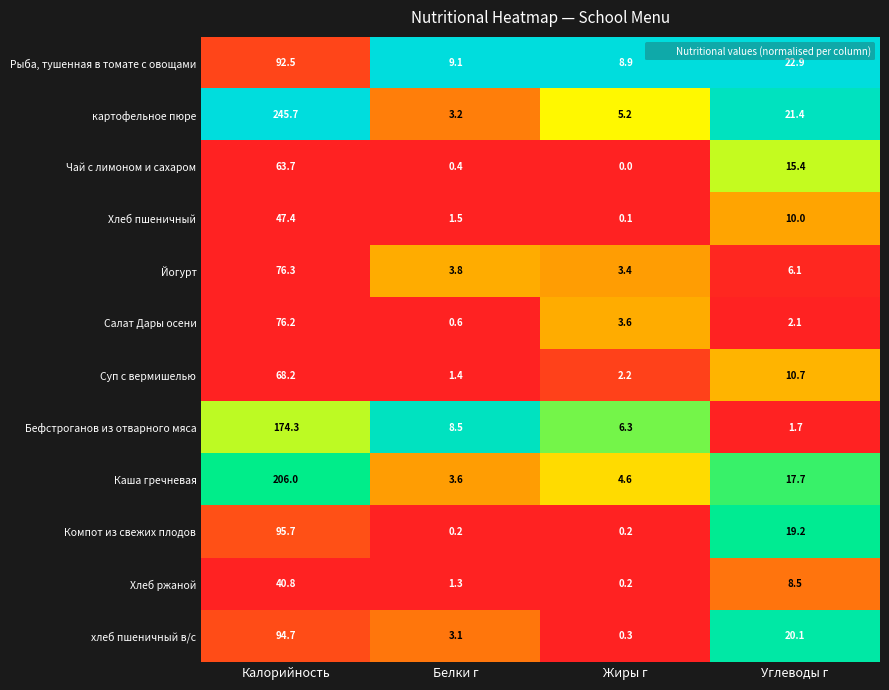

Which category has the highest value in the Каша гречневая series?

Калорийность